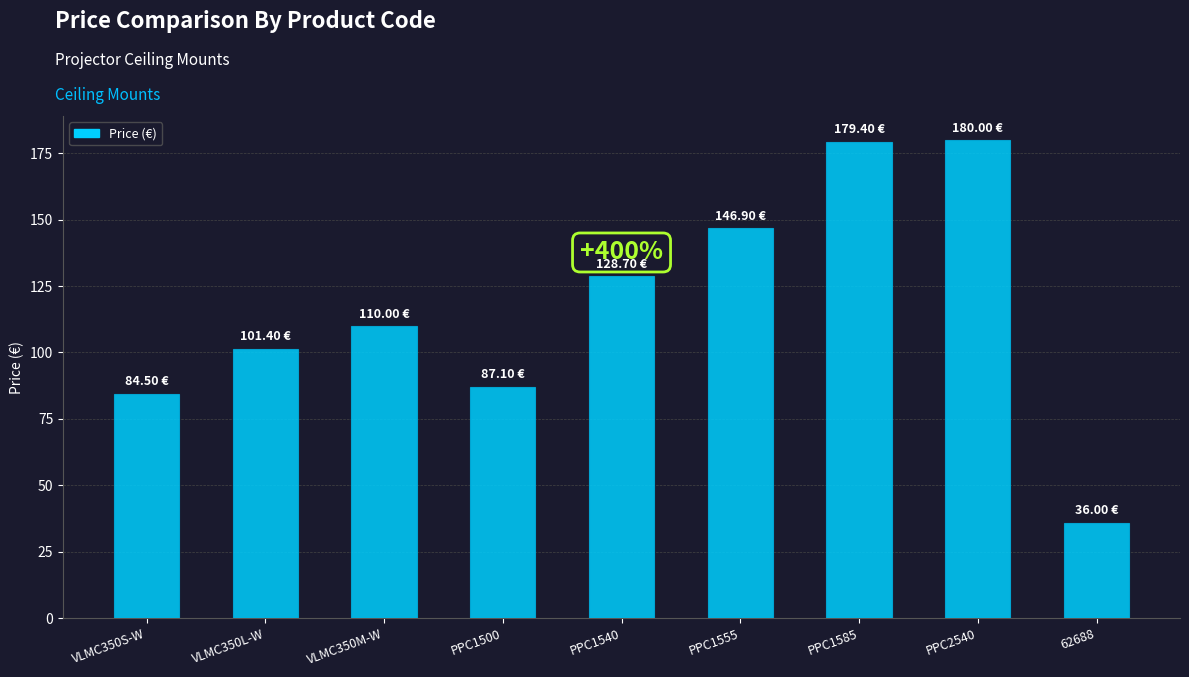

What is the average value?

117.1